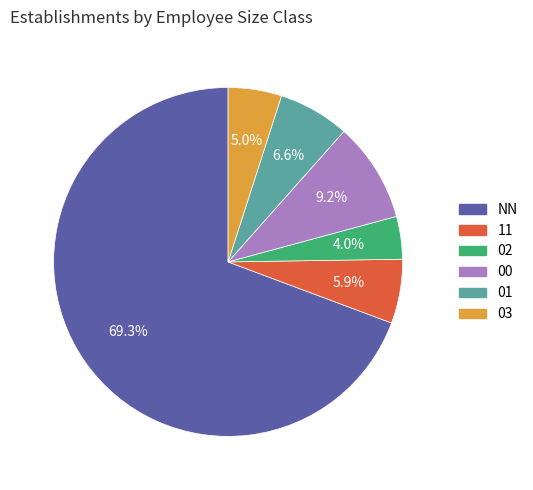

Is it true that 00 is 1% of the pie?

False